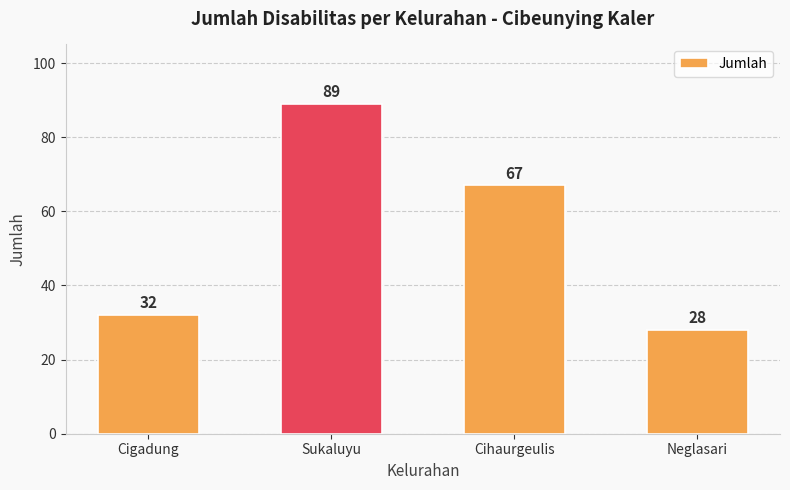

Does the chart contain any negative values?

No